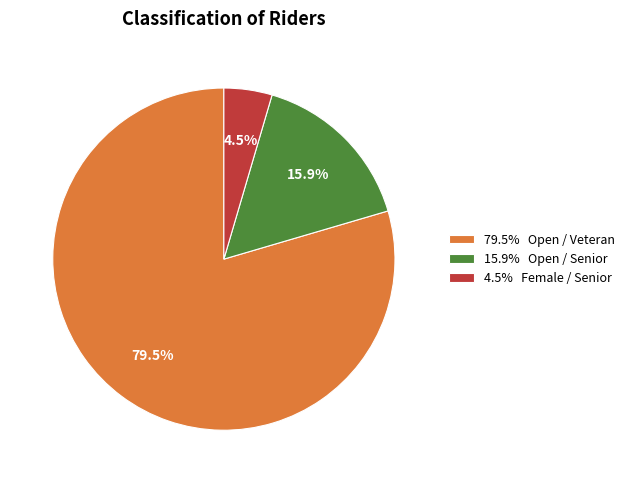

What is the total percentage of 79.5% Open / Veteran and 4.5% Female / Senior?

84.1%